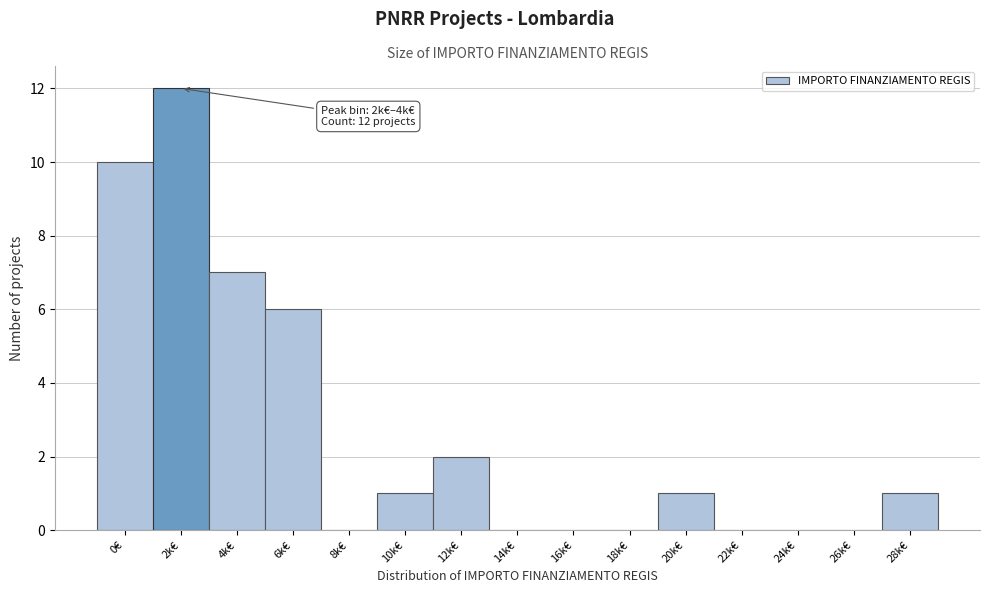

Reading right to left, what are all the values shown in this chart?

28k€=1	26k€=0	24k€=0	22k€=0	20k€=1	18k€=0	16k€=0	14k€=0	12k€=2	10k€=1	8k€=0	6k€=6	4k€=7	2k€=12	0€=10